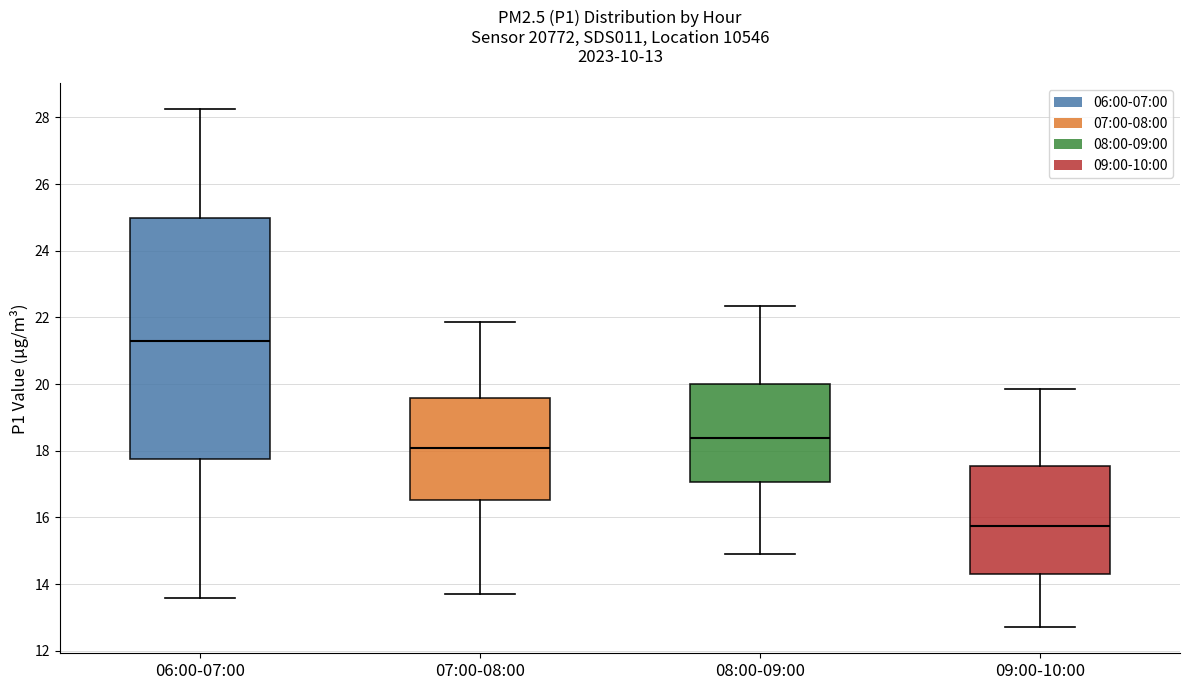

Which box is the tallest, from its lower edge to its upper edge?

06:00-07:00